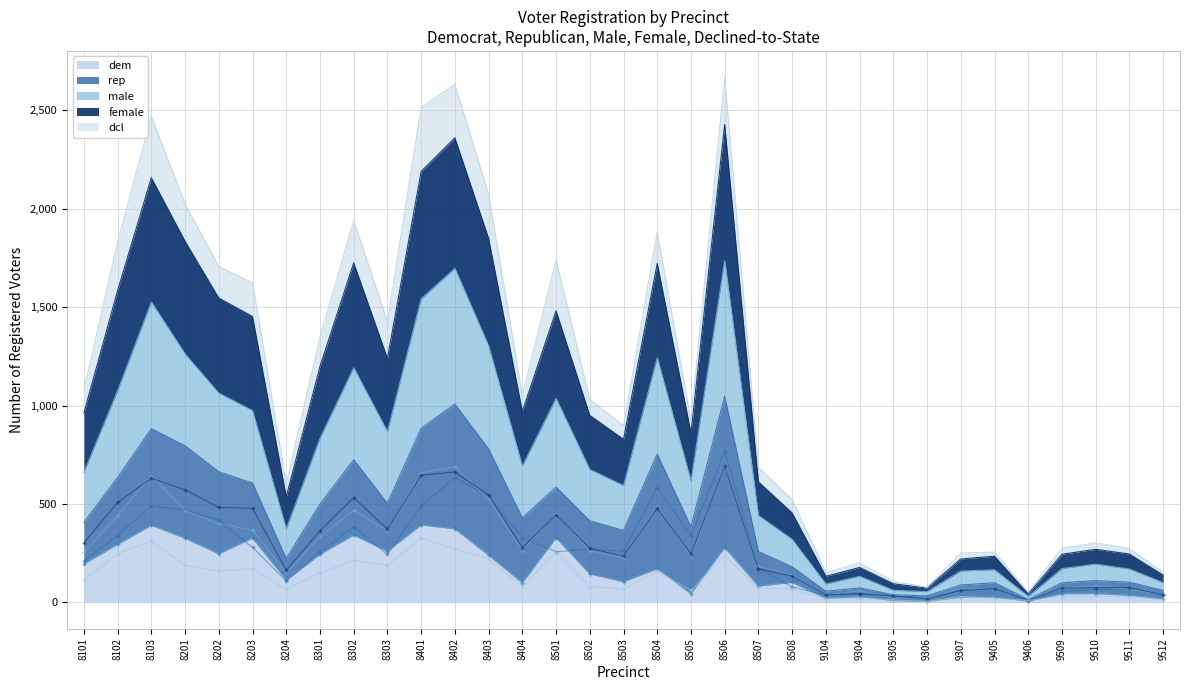

What is the spread (max minus min) of values at 8402?

419